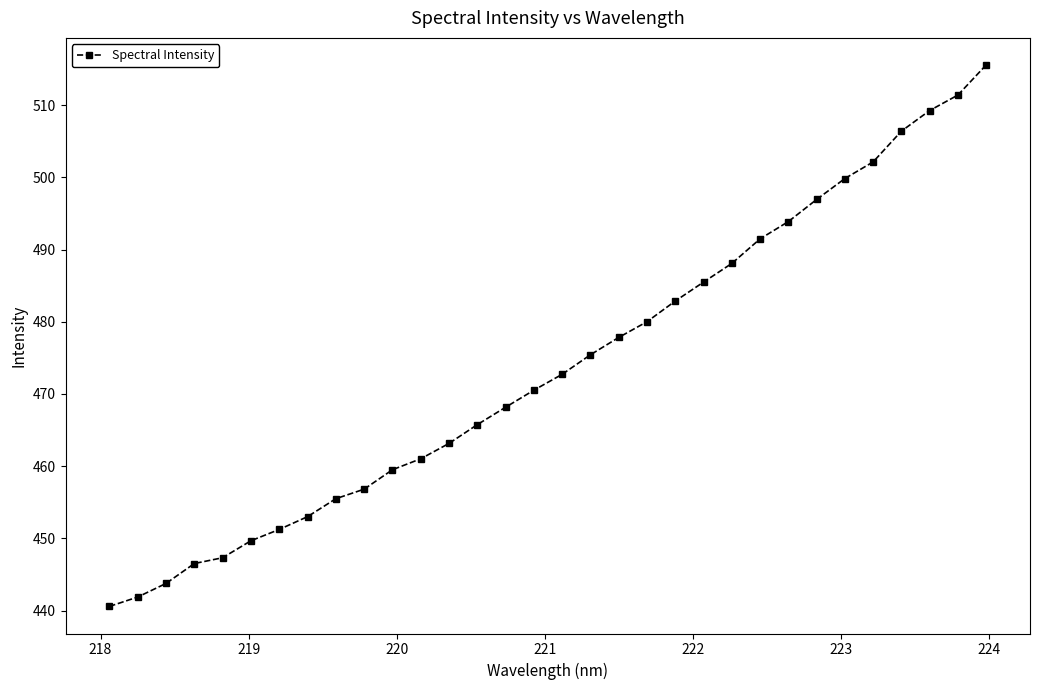

What is the greatest value displayed?

515.6